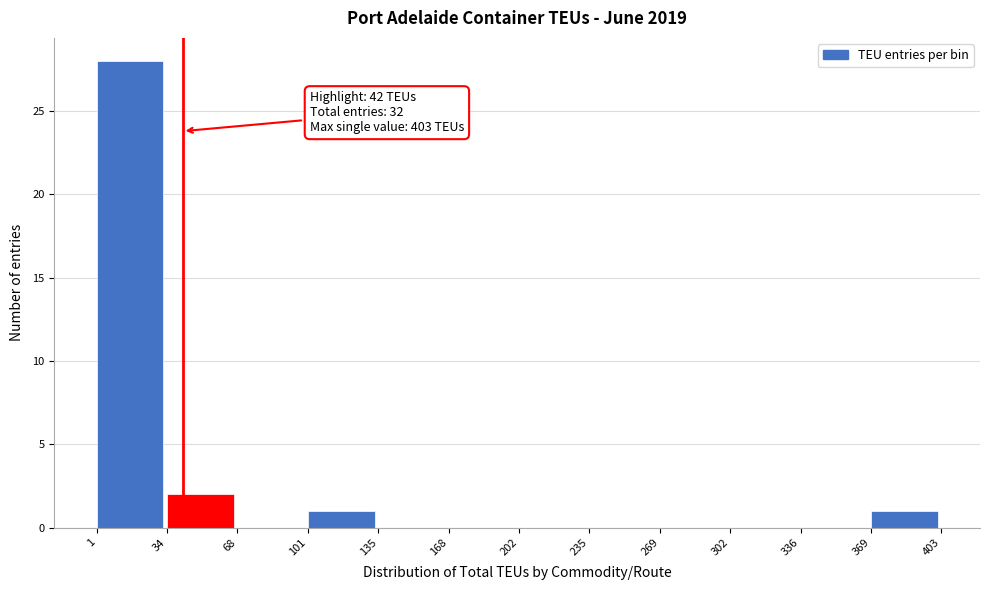

Over which range of the x-axis is the bar tallest?

1 to 34